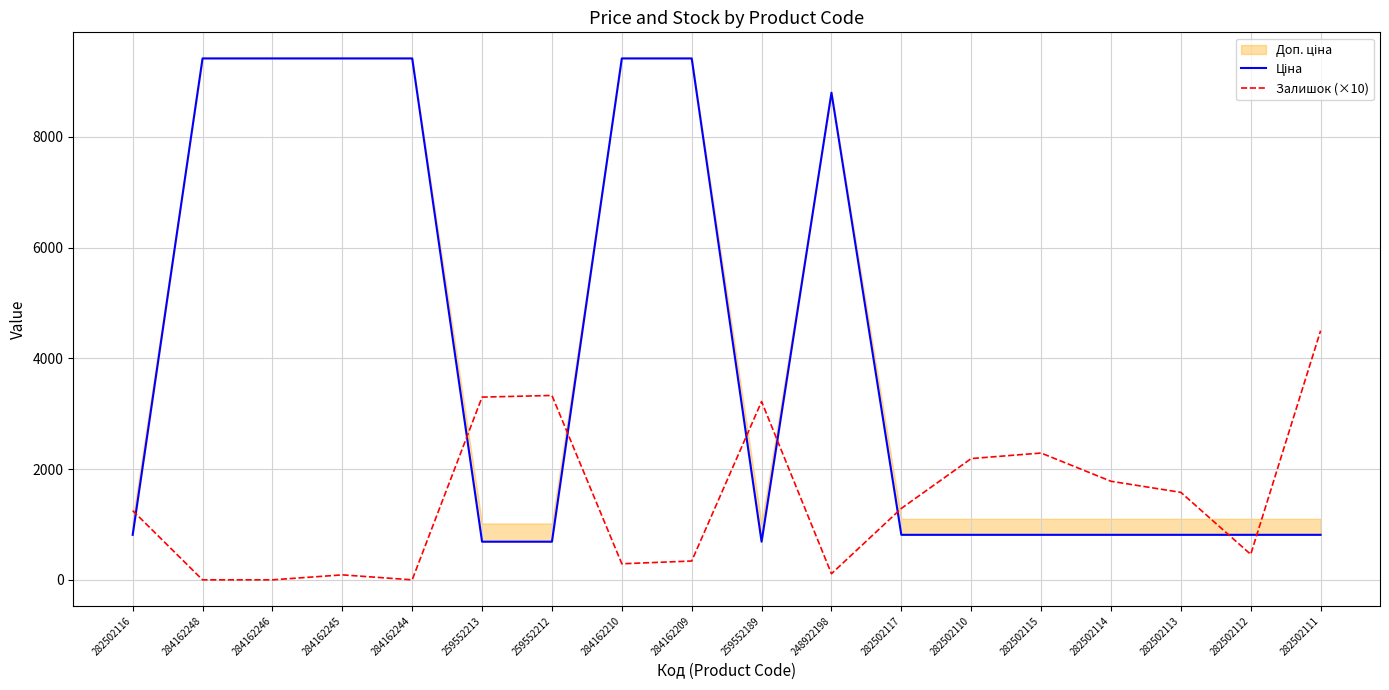

Is it true that Залишок (×10) equals -3112 at 284162248?

False